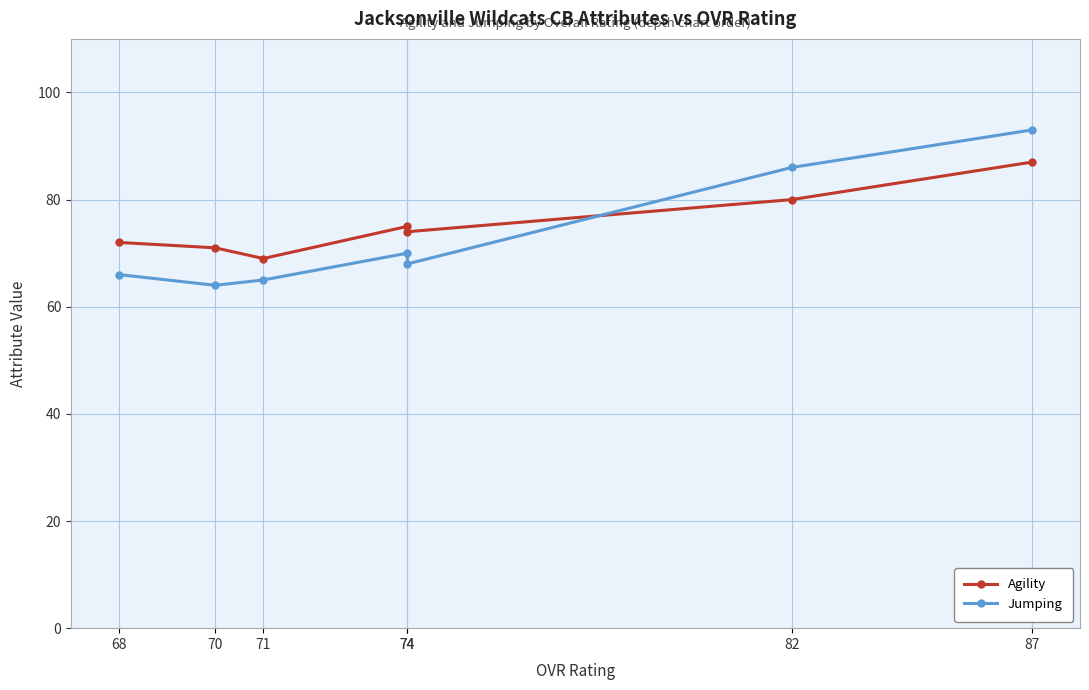

What is the sum of all Agility values?

528